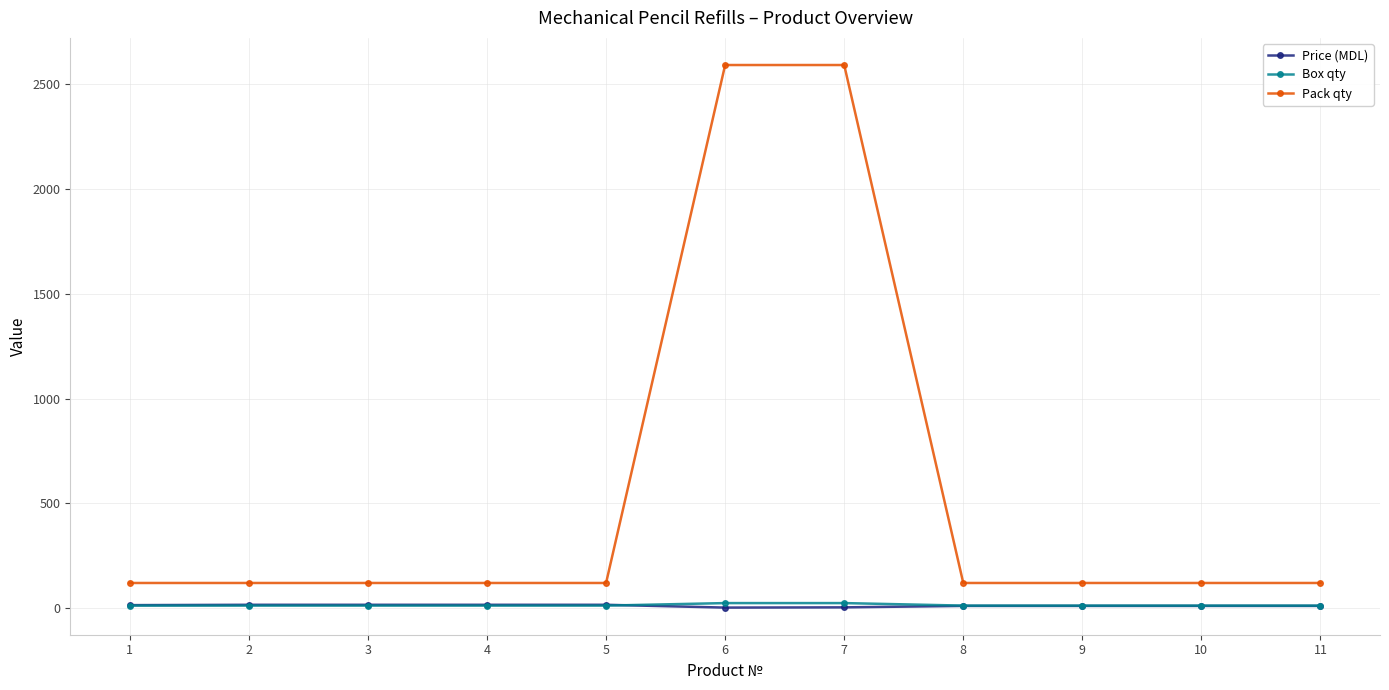

What is the sum of all Box qty values?

156.0